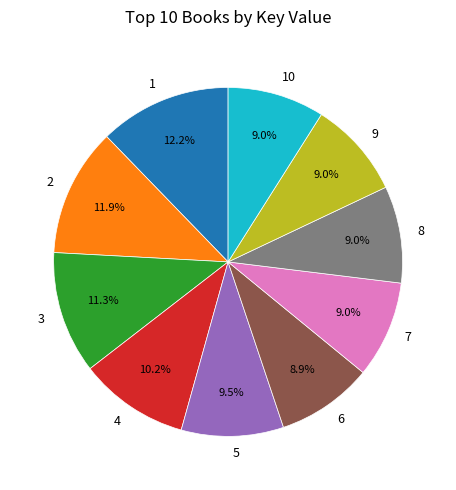

The 10 slice represents 16% of the pie. True or false?

False